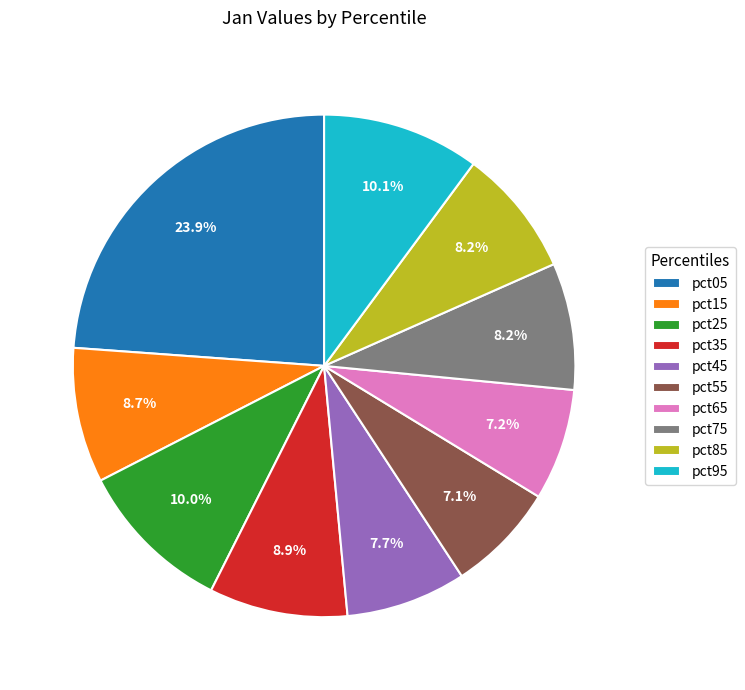

Between pct75 and pct15, which is larger?

pct15